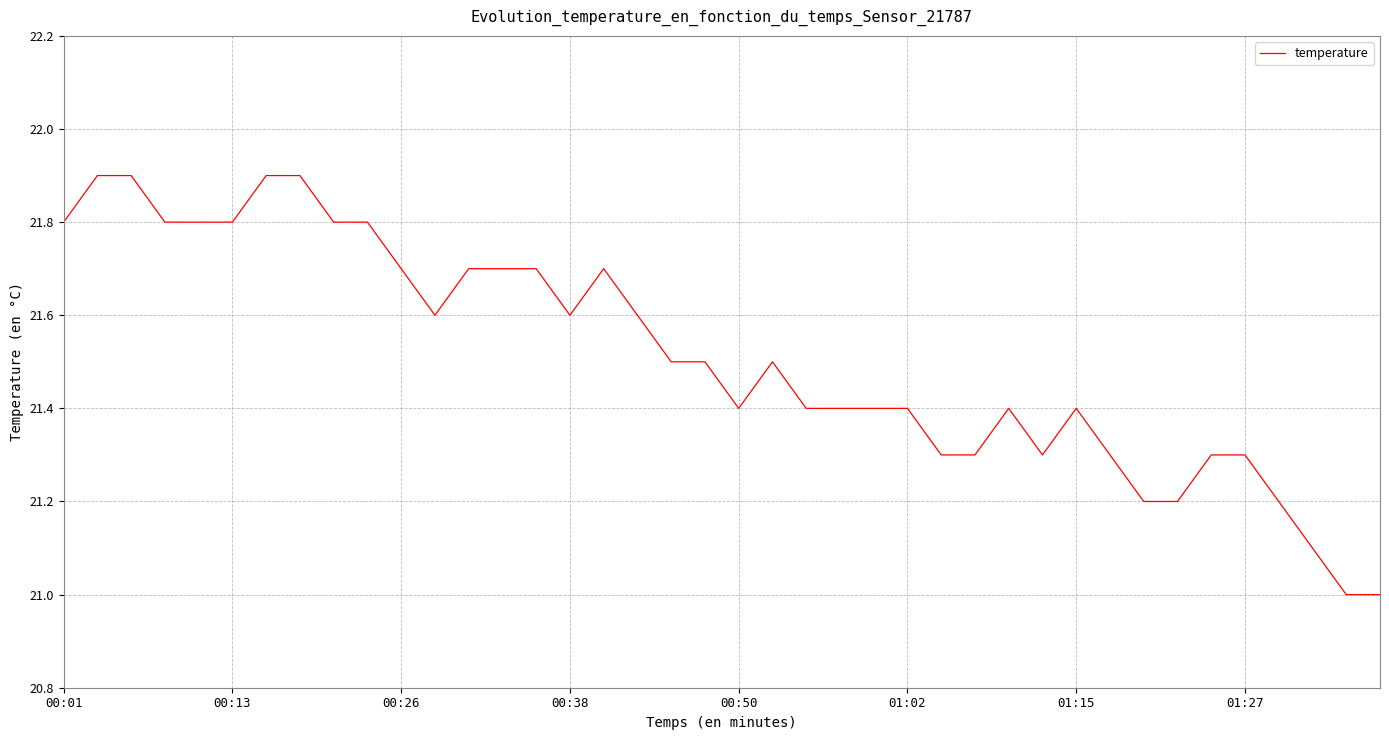

What is the greatest value displayed?

21.9